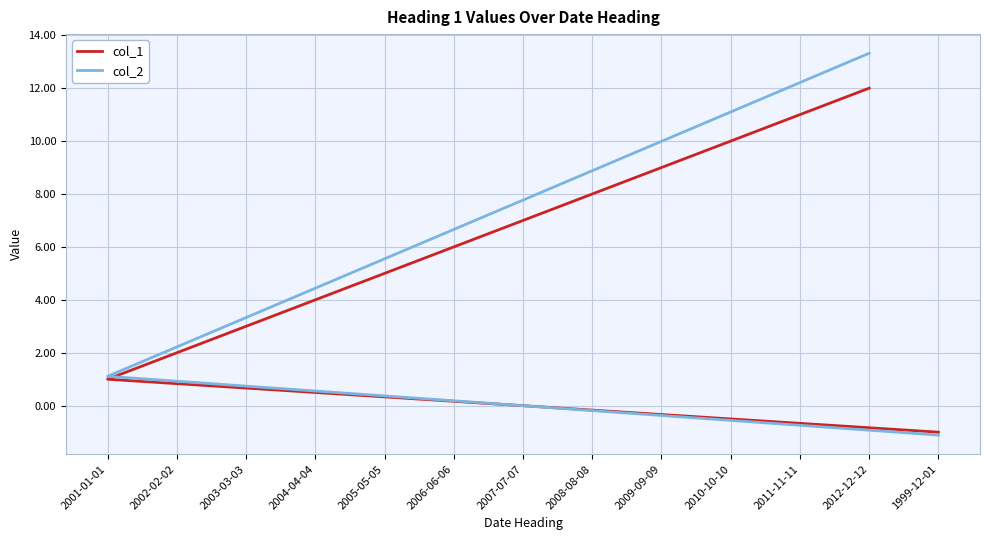

At which label does col_2 reach its peak?

2012-12-12